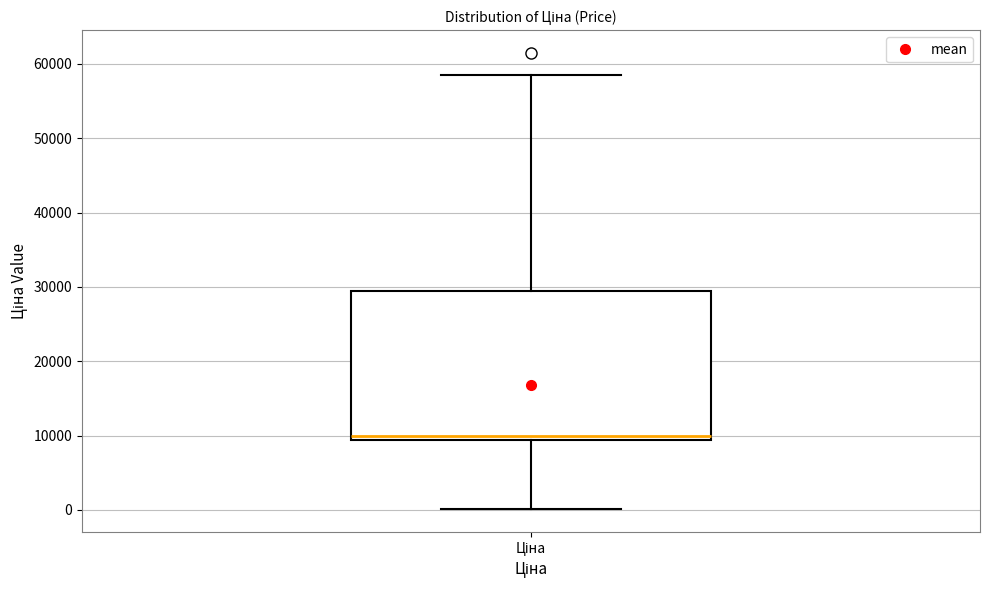

Transcribe this box plot: give where the median line is, the range the box spans, and where the two whiskers end, as read against the y-axis. The values are not printed on the chart, so give them approximately, as read against the axis.

median 10000, box 9000 to 29000, whiskers 0 to 58000